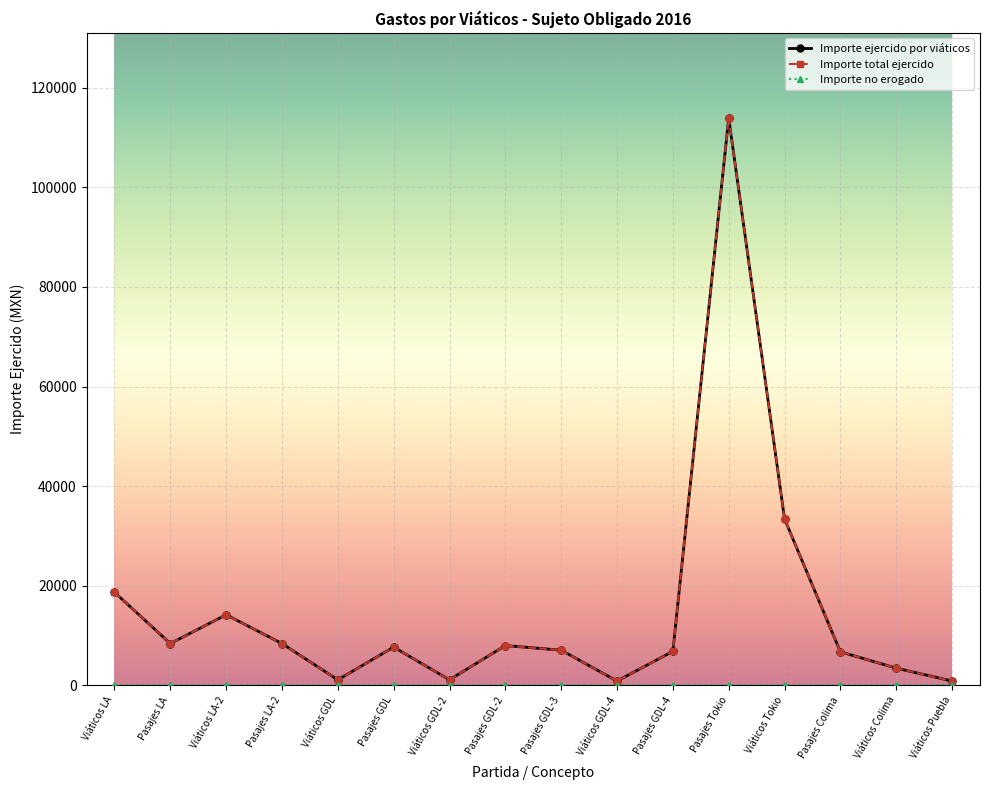

At which label is Importe total ejercido closest to 57399?

Viáticos Tokio